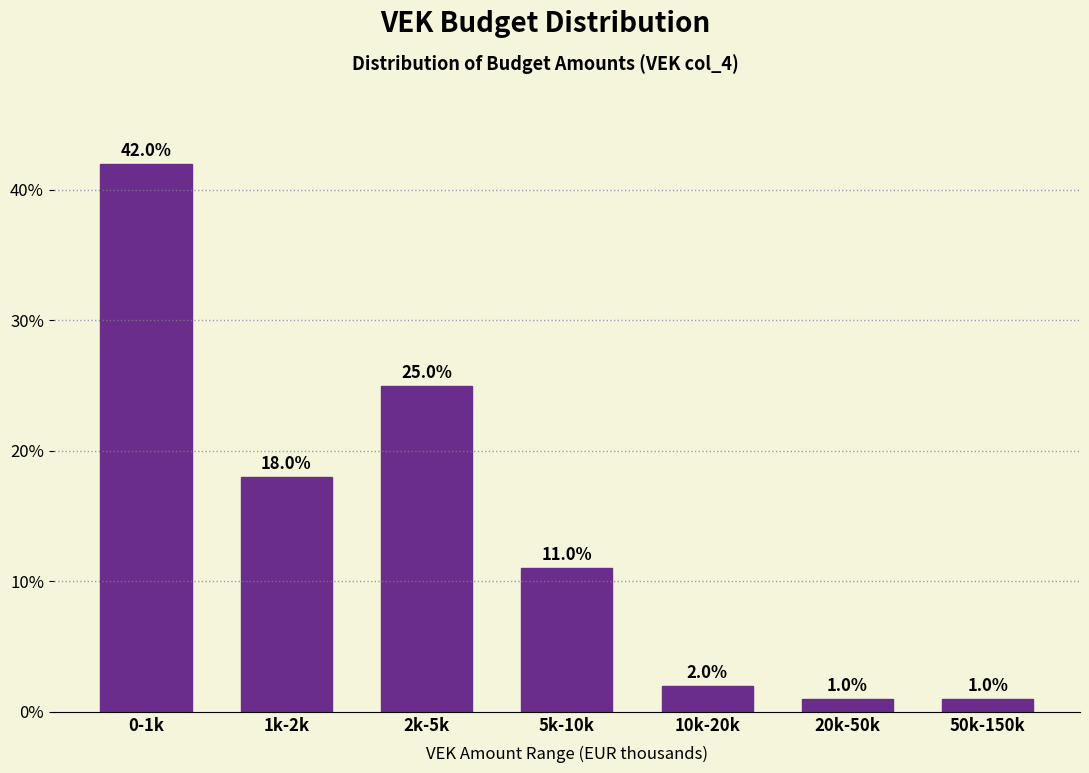

Reading right to left, transcribe all the data shown in this chart.

1	1	2	11	25	18	42